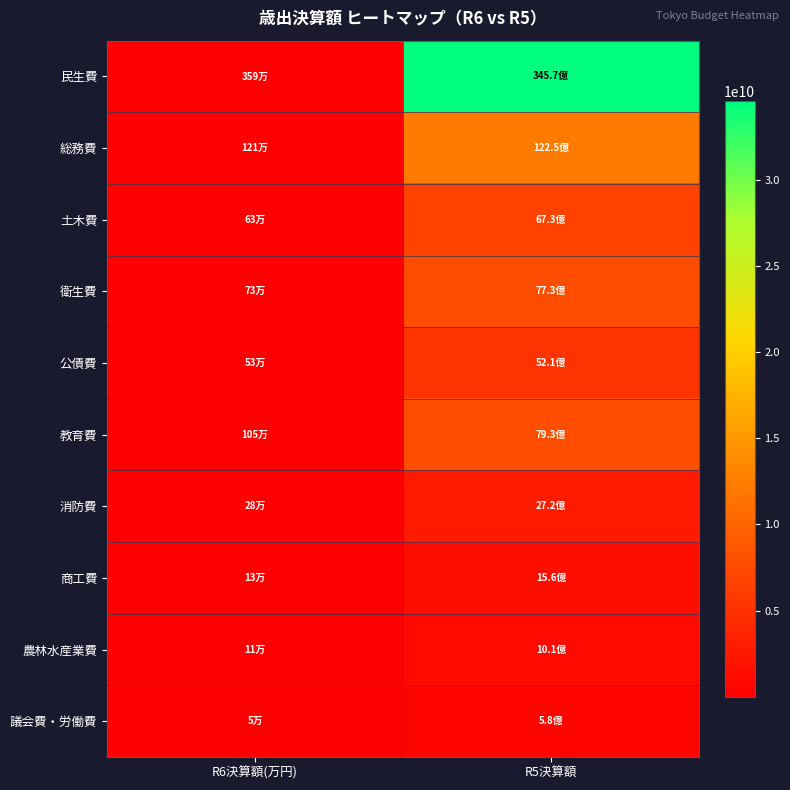

Between R6決算額(万円) and R5決算額, which series saw the biggest shift?

民生費